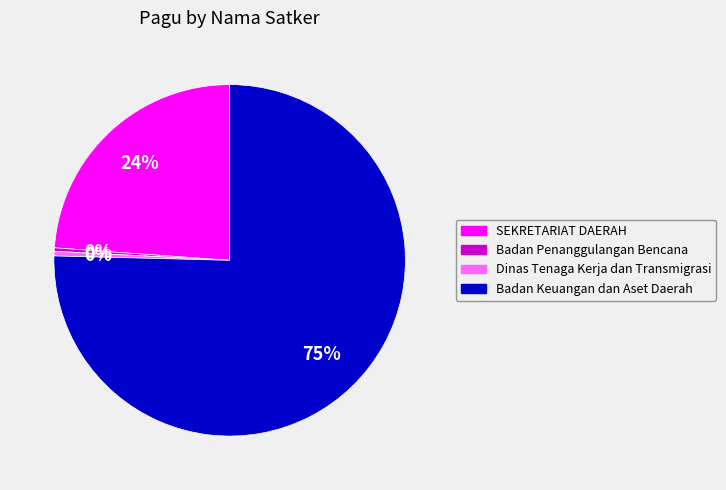

To the nearest percent, what is the average slice percentage?

25%